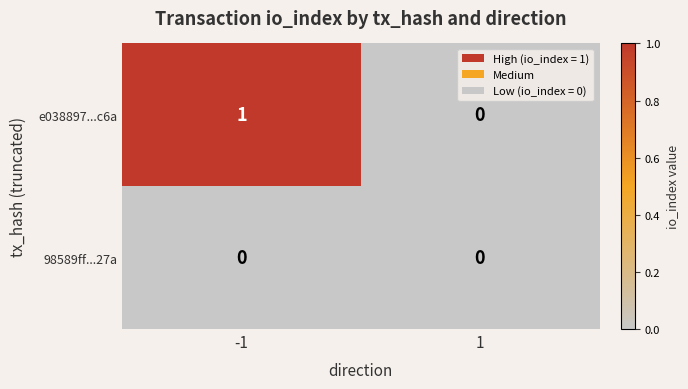

Rank the series by their average value, from highest to lowest.

e038897...c6a, 98589ff...27a